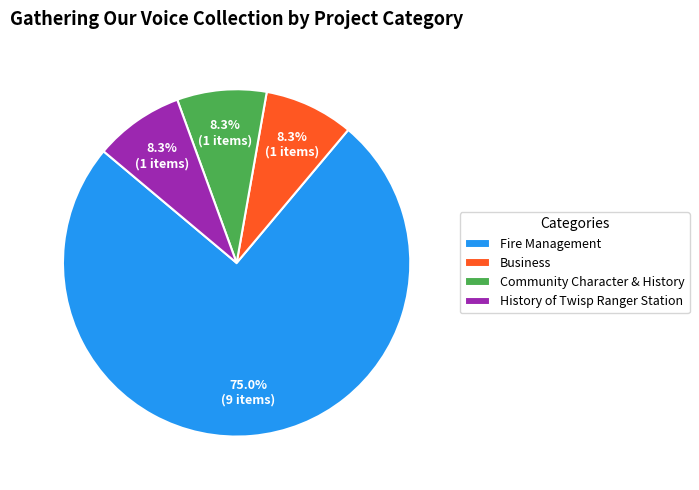

Does History of Twisp Ranger Station represent more than half of the total?

No